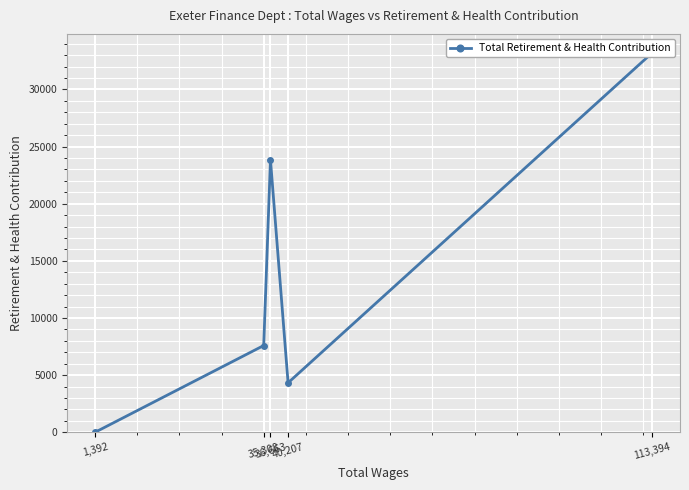

True or false: the data shows 0 at 1,392.

True